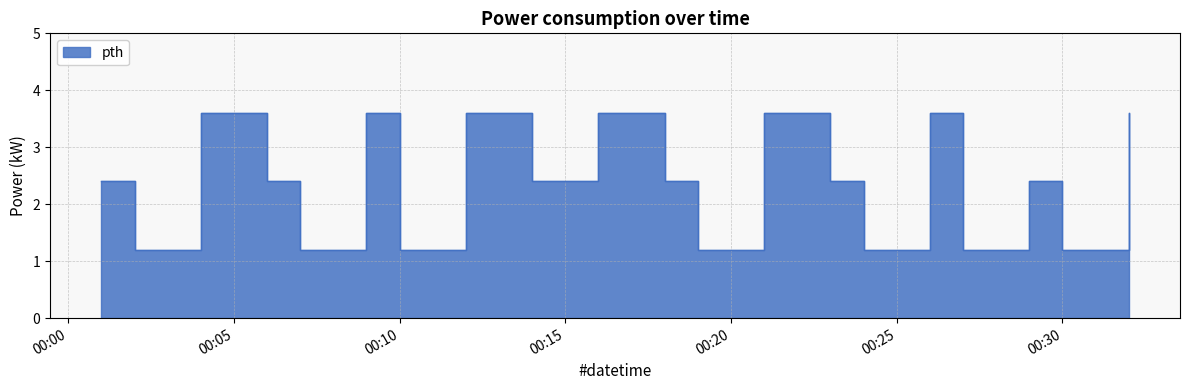

Rank the categories by value from highest to lowest.

2024-01-04T00:04:00, 2024-01-04T00:09:00, 2024-01-04T00:12:00, 2024-01-04T00:16:00, 2024-01-04T00:21:00, 2024-01-04T00:26:00, 2024-01-04T00:32:00, 2024-01-04T00:01:00, 2024-01-04T00:06:00, 2024-01-04T00:14:00, 2024-01-04T00:18:00, 2024-01-04T00:23:00, 2024-01-04T00:29:00, 2024-01-04T00:02:00, 2024-01-04T00:07:00, 2024-01-04T00:10:00, 2024-01-04T00:19:00, 2024-01-04T00:24:00, 2024-01-04T00:27:00, 2024-01-04T00:30:00